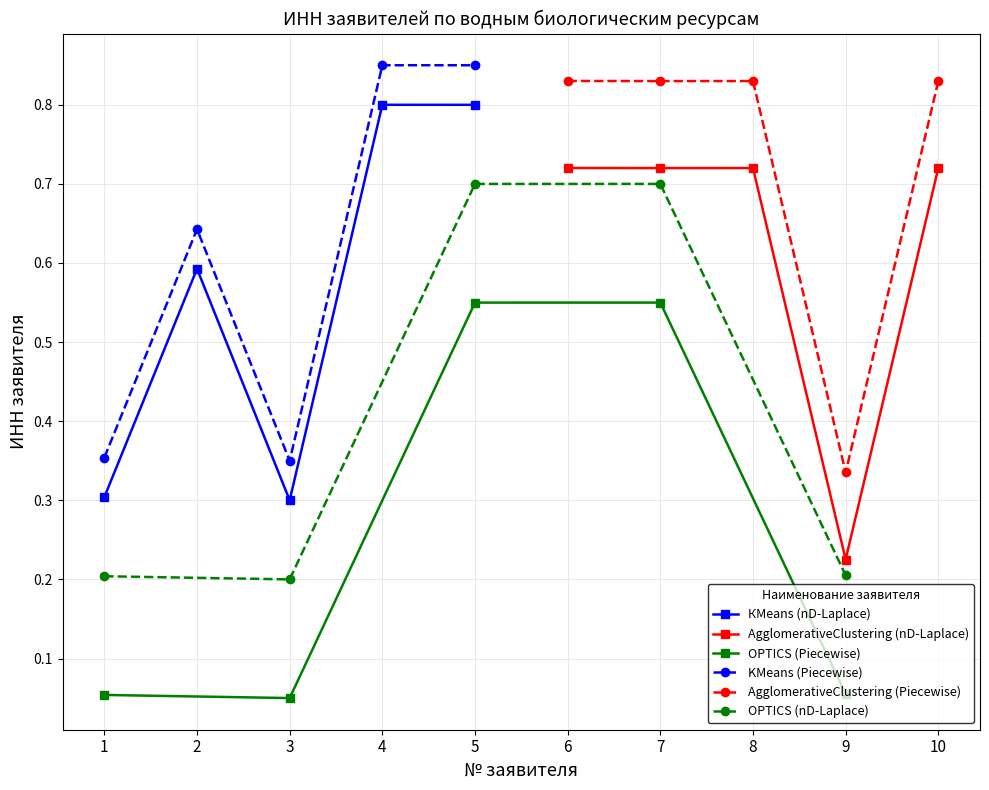

Where is the first local minimum for КМeans (nD-Laplace)?

3